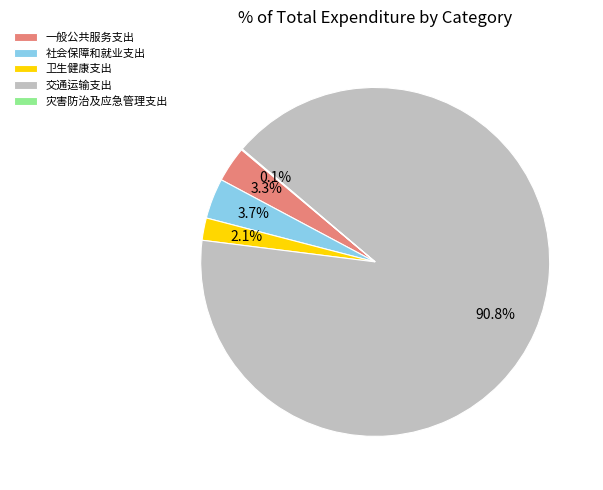

Is the sum of 一般公共服务支出 and 卫生健康支出 greater than half?

No